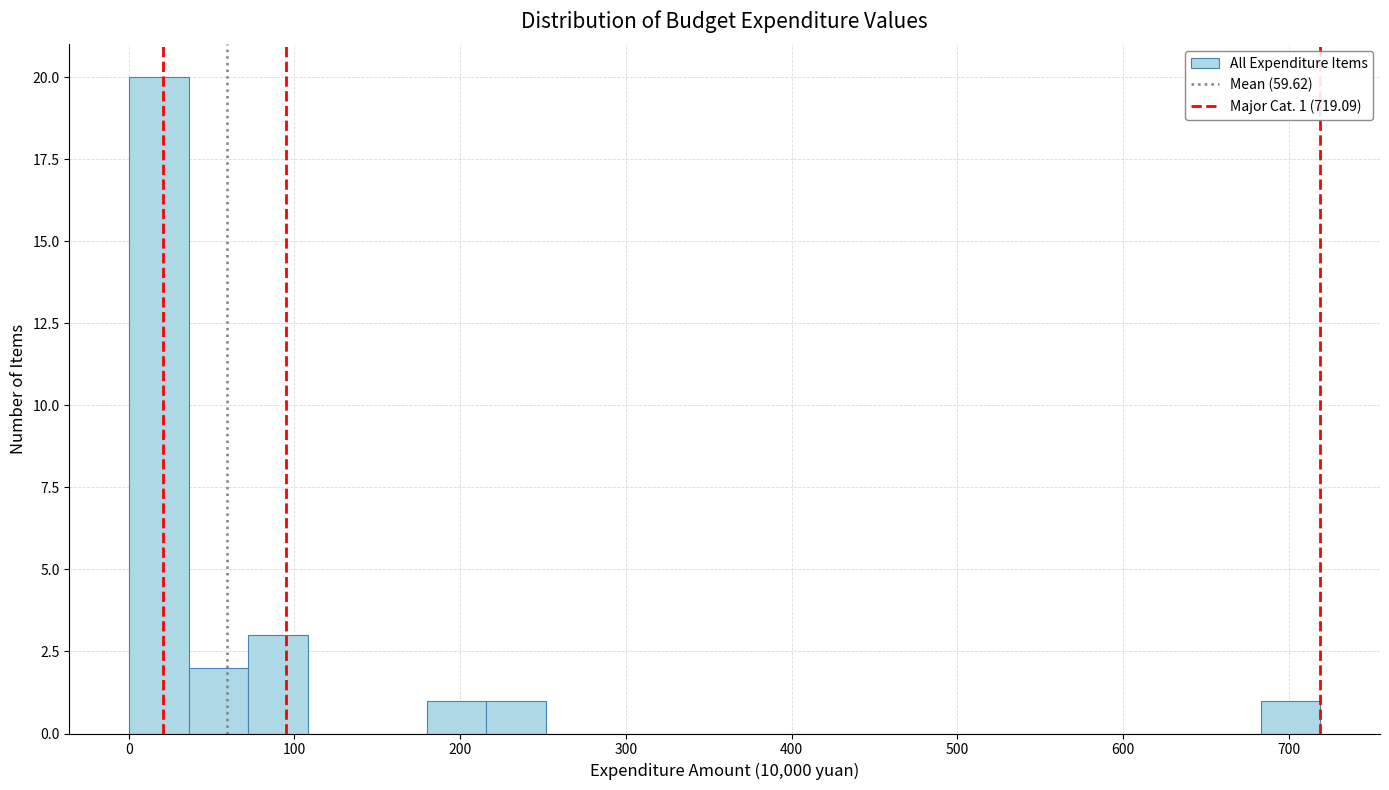

Around what value on the x-axis is the tallest bar? Give the approximate position of its centre, as read against the axis.

20